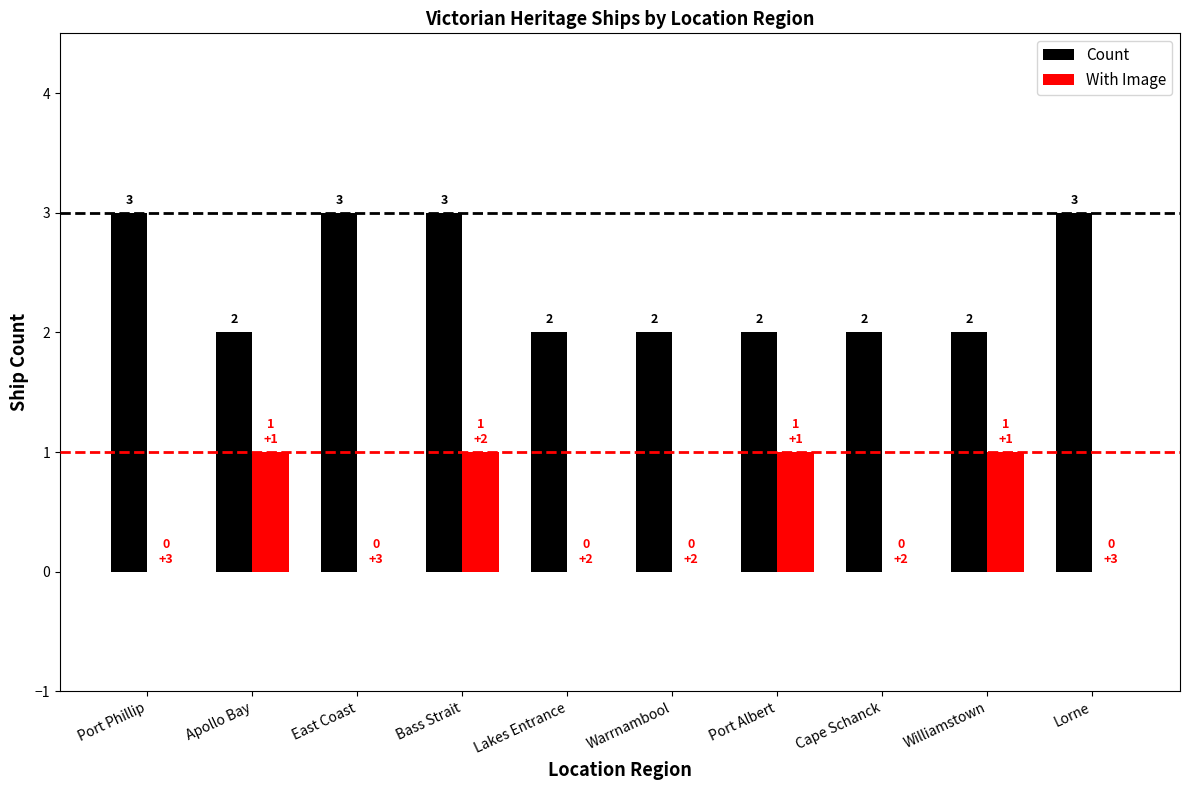

Which series changed the most between Port Phillip and Warrnambool?

Count